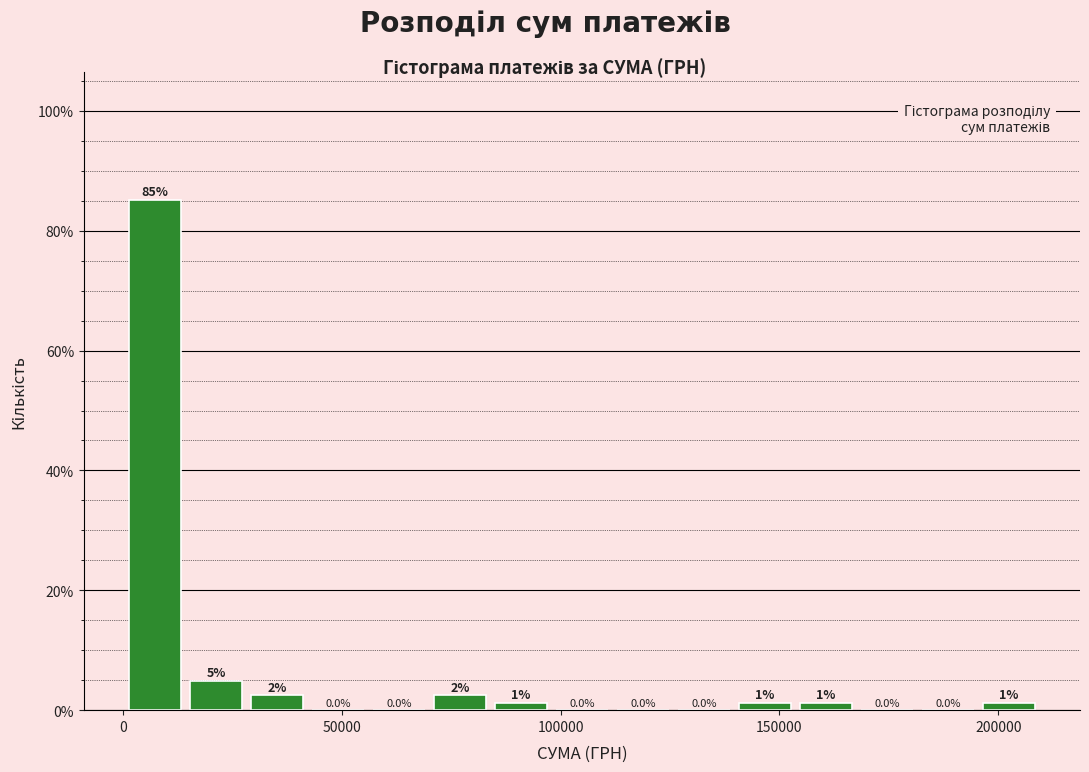

Around what value on the x-axis is the tallest bar? Give the approximate position of its centre, as read against the axis.

5000